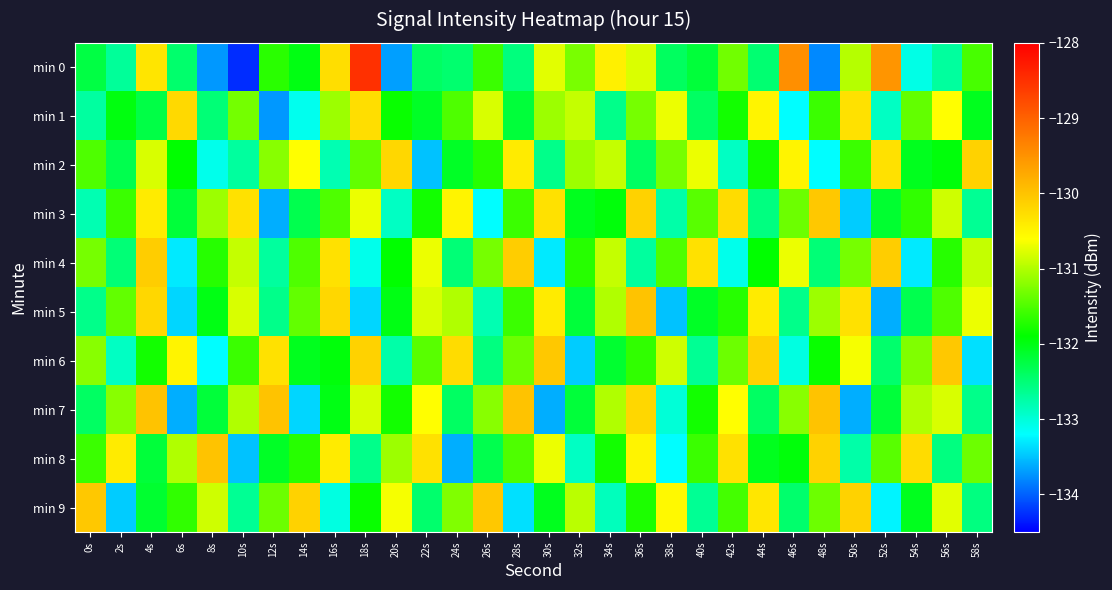

Which series has the largest range (max minus min)?

min 0